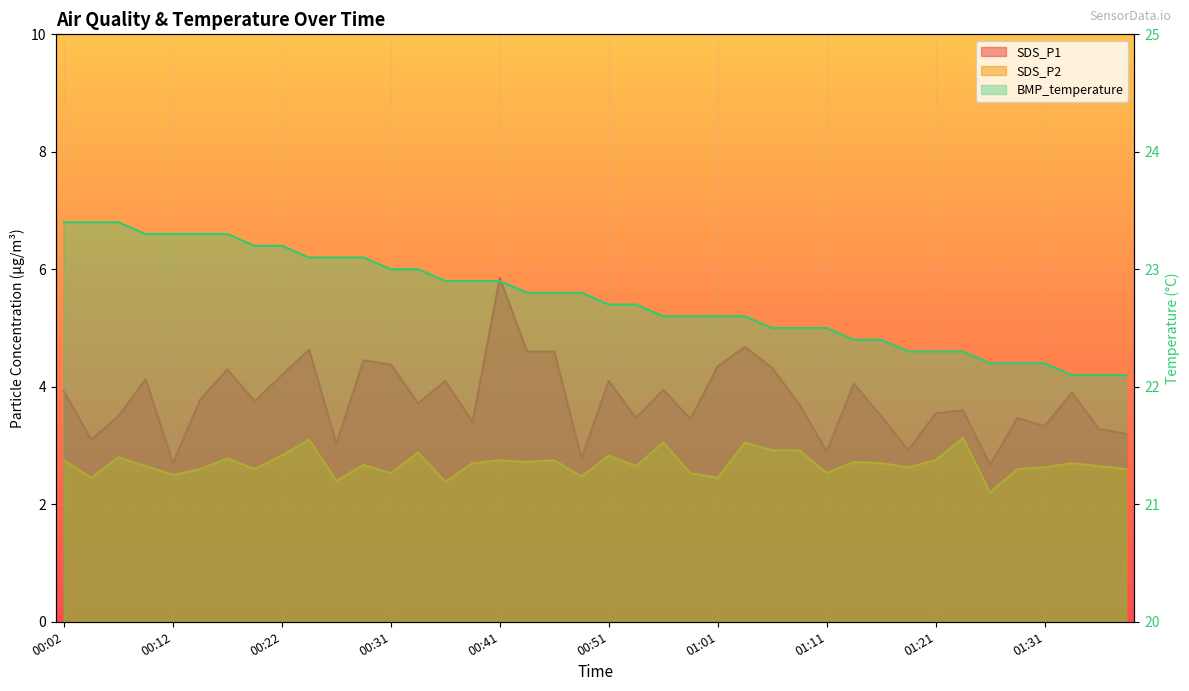

Reading left to right, transcribe all the data shown in this chart.

SDS_P1: 3.9	3.1	3.5	4.1	2.7	3.8	4.3	3.8	4.2	4.6	3.0	4.5	4.4	3.7	4.1	3.4	5.8	4.6	4.6	2.8	4.1	3.5	4.0	3.5	4.3	4.7	4.3	3.7	2.9	4.0	3.5	2.9	3.5	3.6	2.7	3.5	3.3	3.9	3.3	3.2
SDS_P2: 2.8	2.5	2.8	2.6	2.5	2.6	2.8	2.6	2.8	3.1	2.4	2.7	2.5	2.9	2.4	2.7	2.8	2.7	2.8	2.5	2.8	2.6	3.0	2.5	2.5	3.0	2.9	2.9	2.5	2.7	2.7	2.6	2.8	3.1	2.2	2.6	2.6	2.7	2.6	2.6
BMP_temperature: 23.4	23.4	23.4	23.3	23.3	23.3	23.3	23.2	23.2	23.1	23.1	23.1	23.0	23.0	22.9	22.9	22.9	22.8	22.8	22.8	22.7	22.7	22.6	22.6	22.6	22.6	22.5	22.5	22.5	22.4	22.4	22.3	22.3	22.3	22.2	22.2	22.2	22.1	22.1	22.1